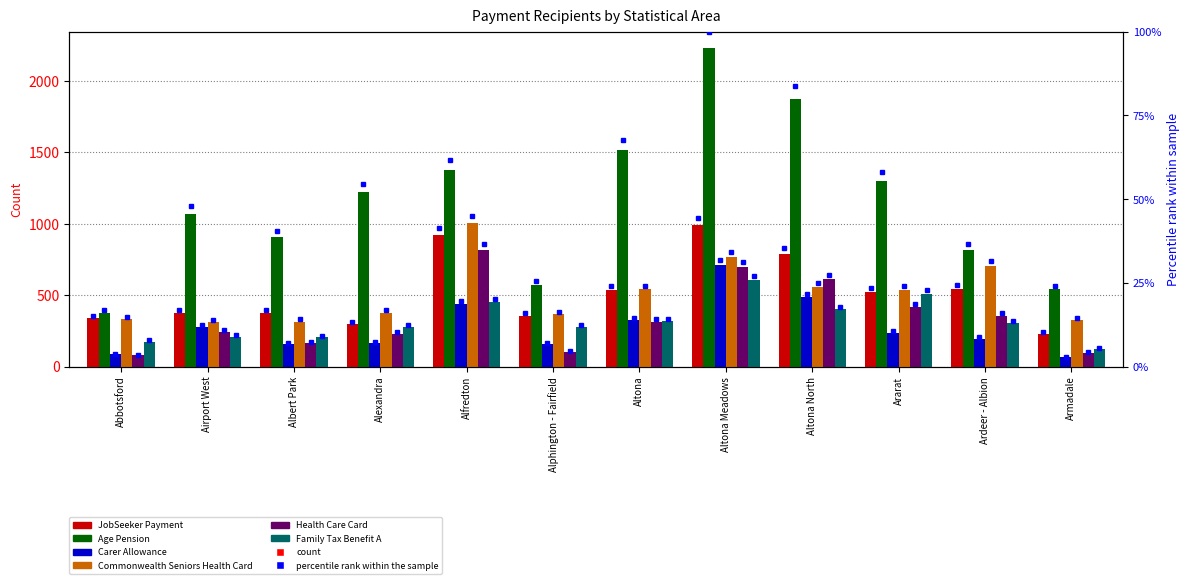

At which label is Health Care Card closest to 447?

Ararat